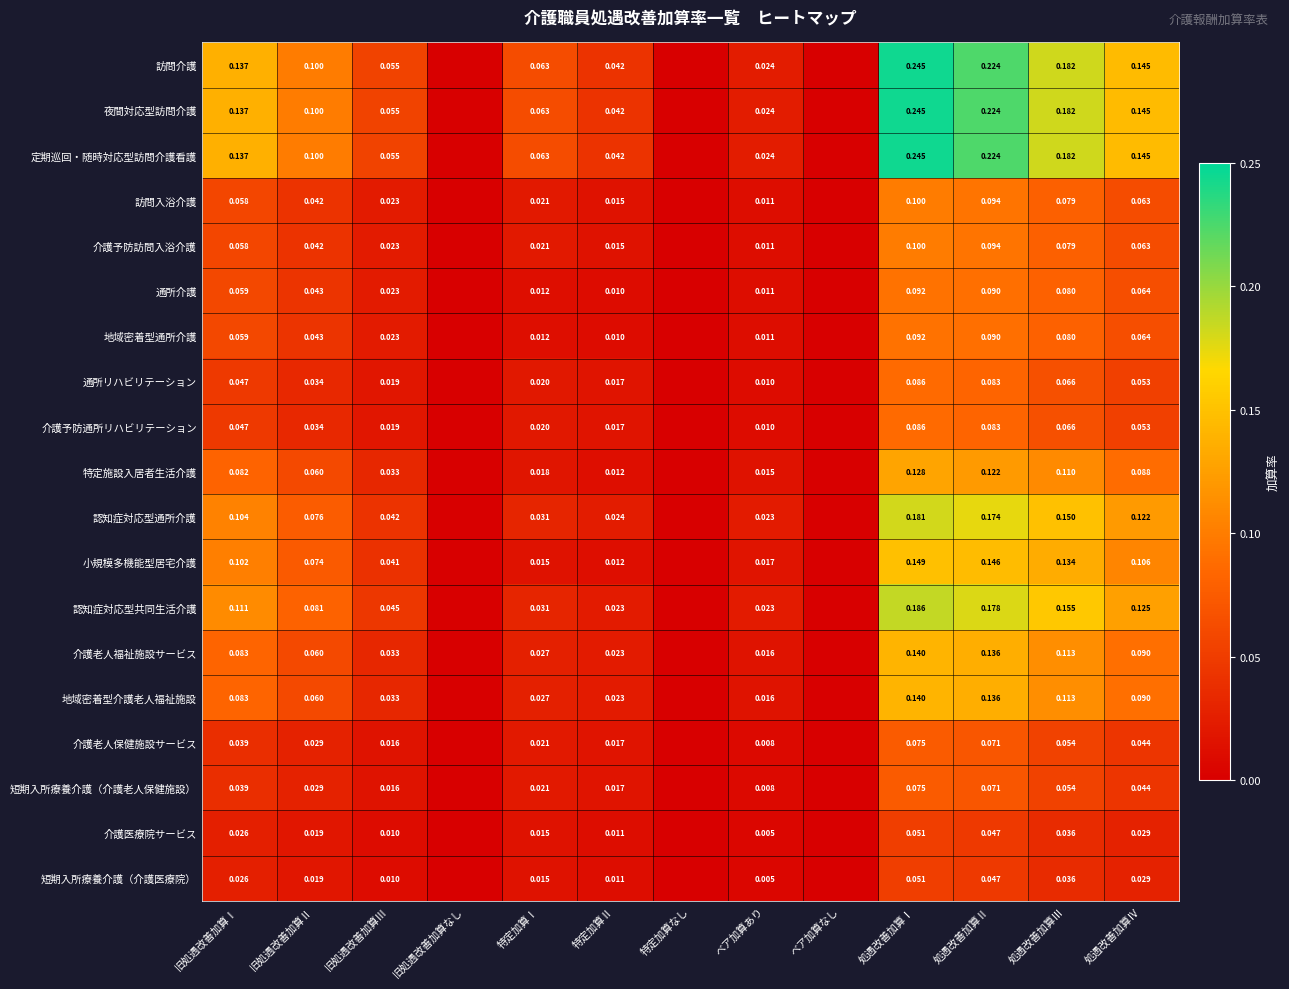

Count the number of data series in this chart.

19